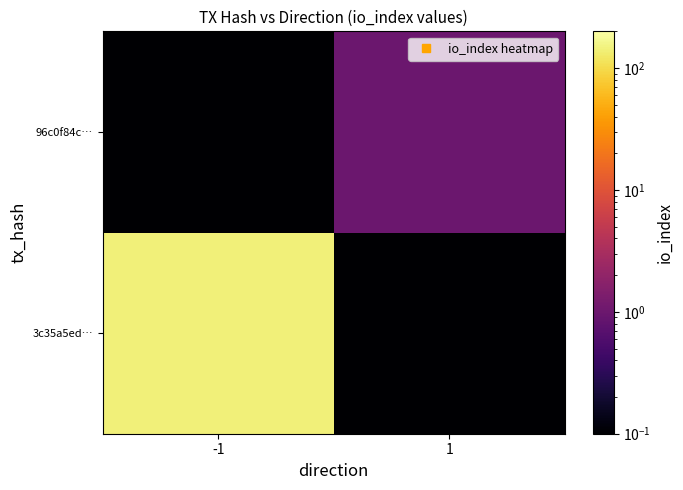

What is the spread (max minus min) of values at -1?

143.9